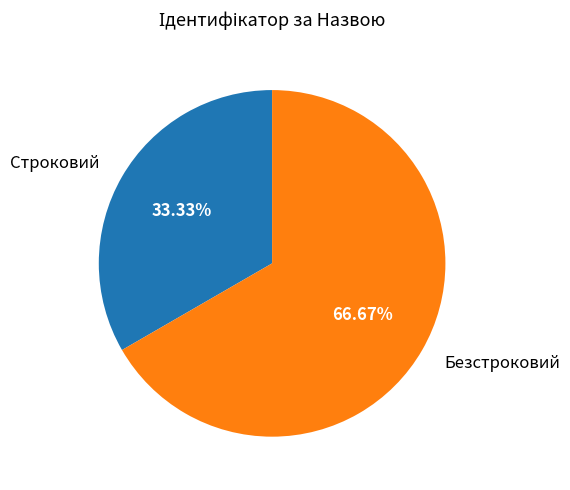

How many slices are in this pie chart?

2